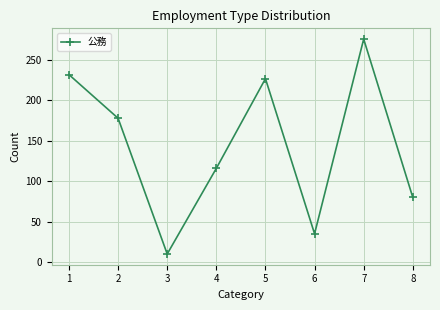

Does the chart display data point markers on the line(s)?

Yes